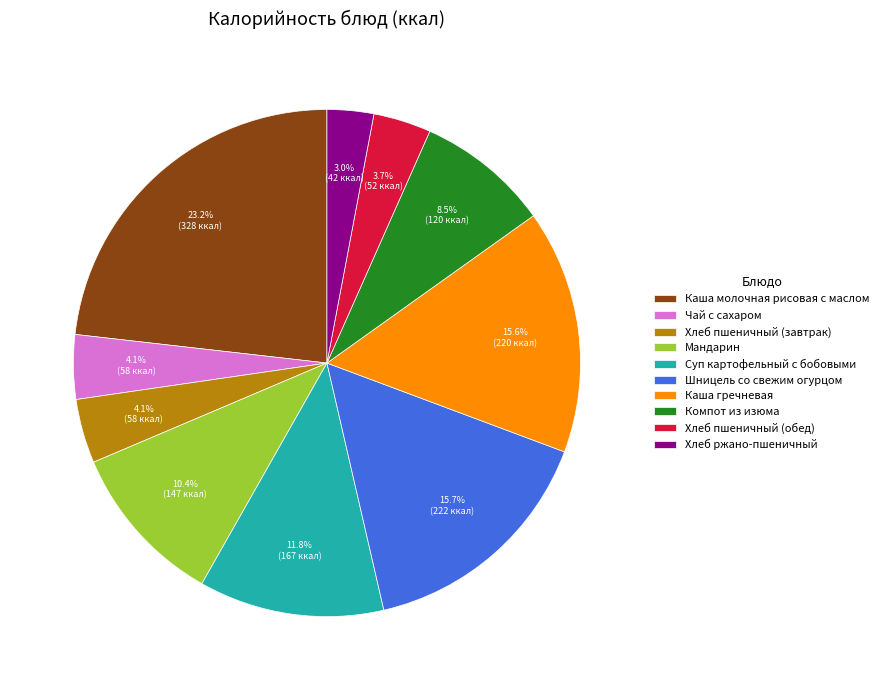

The Суп картофельный с бобовыми slice represents 2% of the pie. True or false?

False